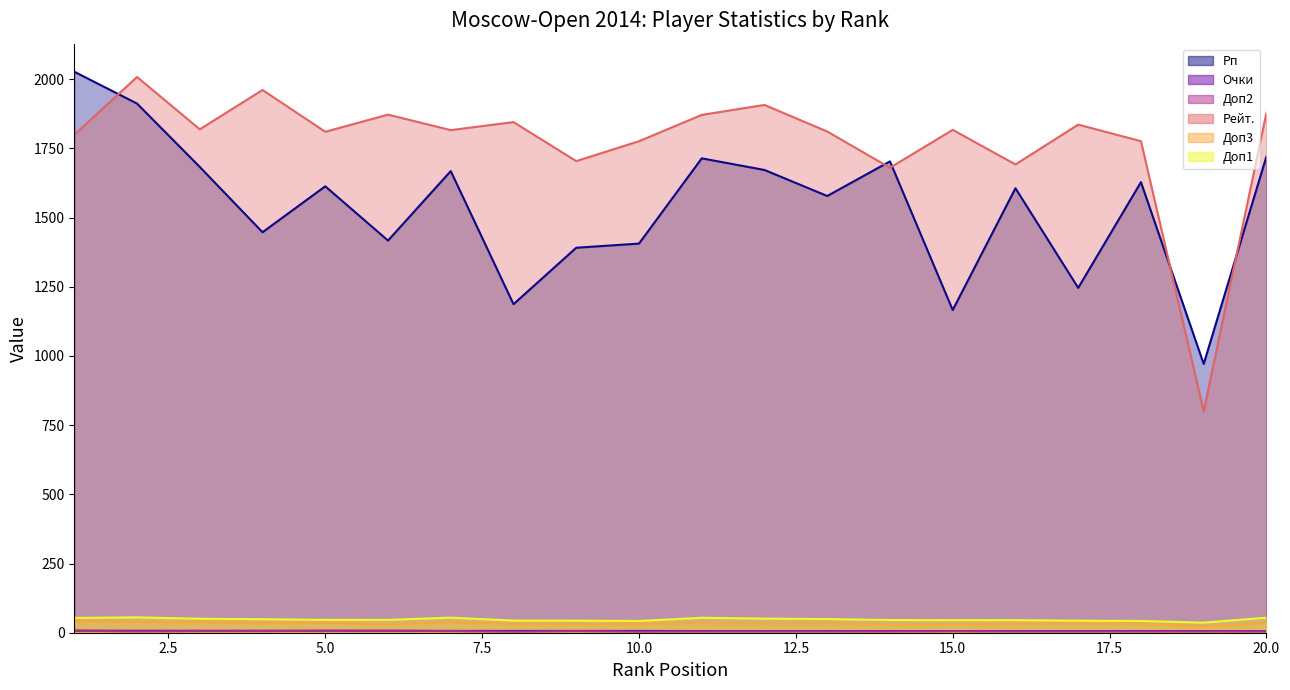

What is the difference between the maximum and minimum values in the Доп3 series?

19.5